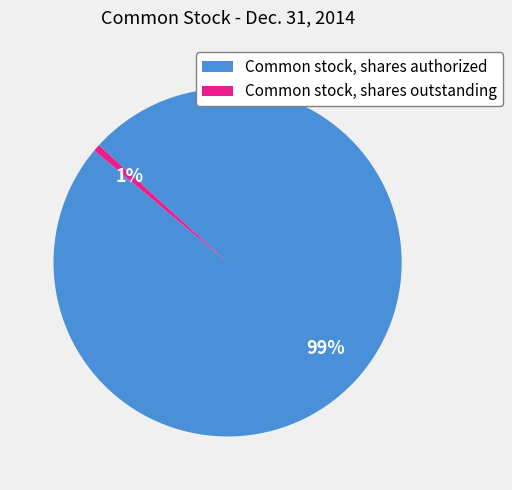

Is the sum of Common stock, shares authorized and Common stock, shares outstanding greater than half?

Yes